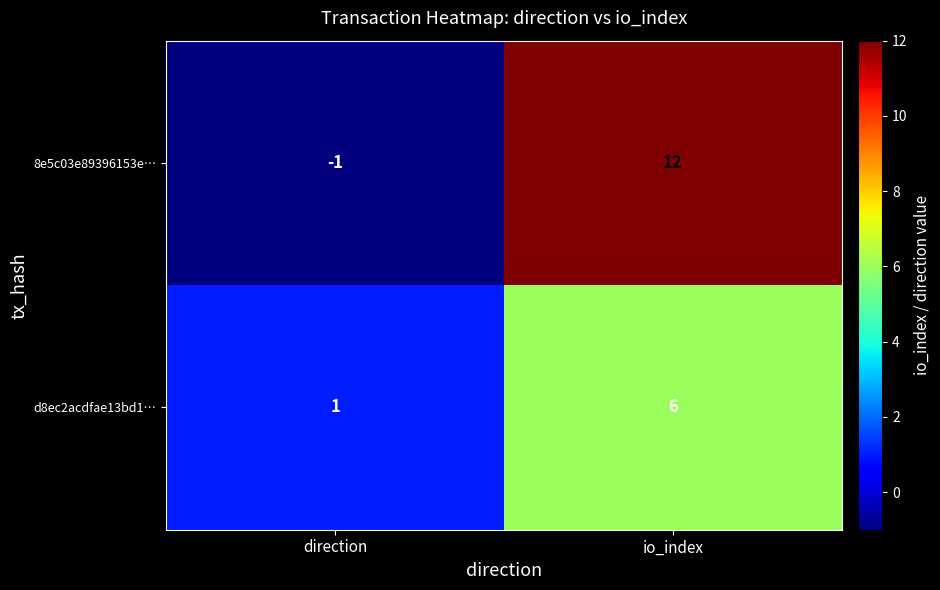

Which series has the largest total across all categories?

8e5c03e89396153e…